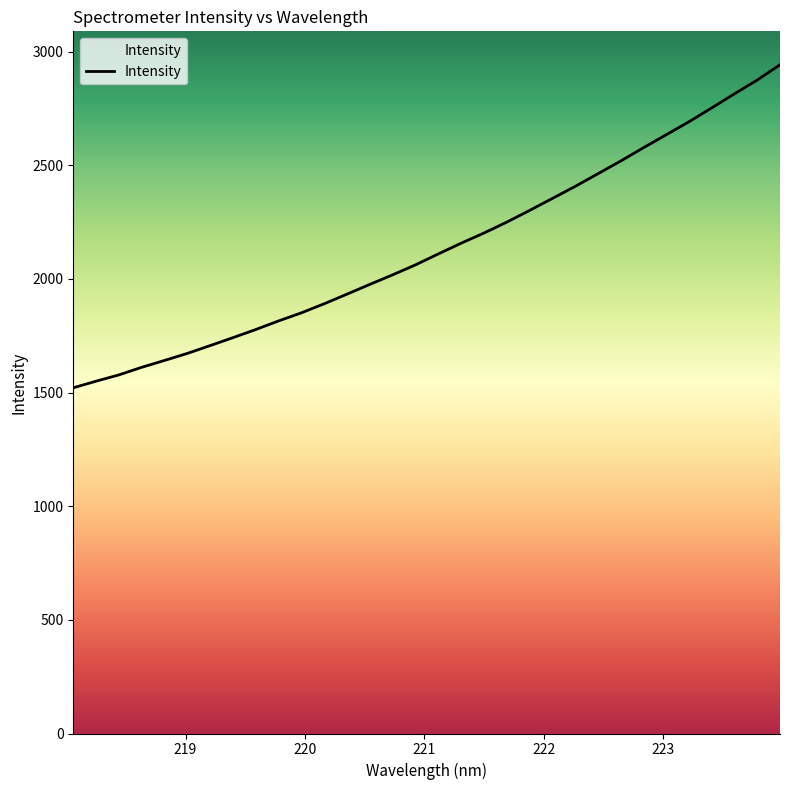

What is the maximum value shown in the chart?

2942.2